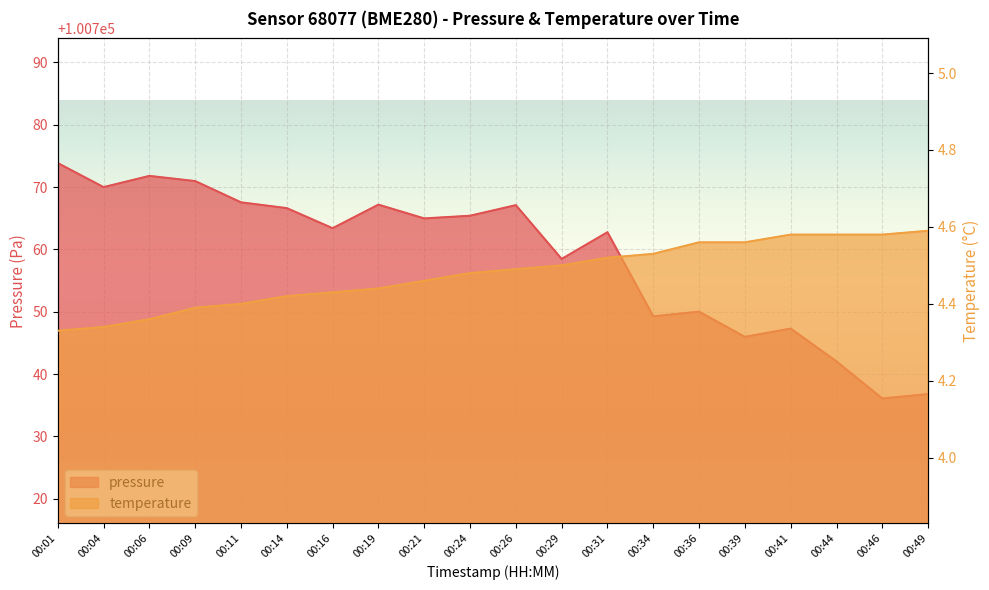

True or false: temperature has more than 1 points higher than both neighbors.

False